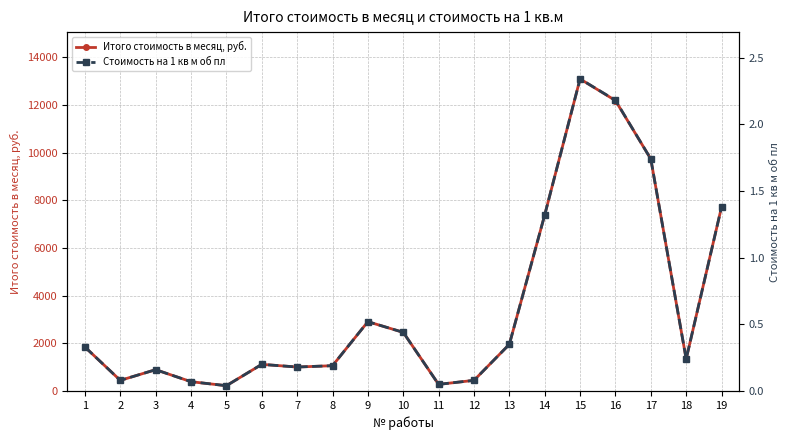

What is the sum of all Стоимость на 1 кв м об пл values?

11.9